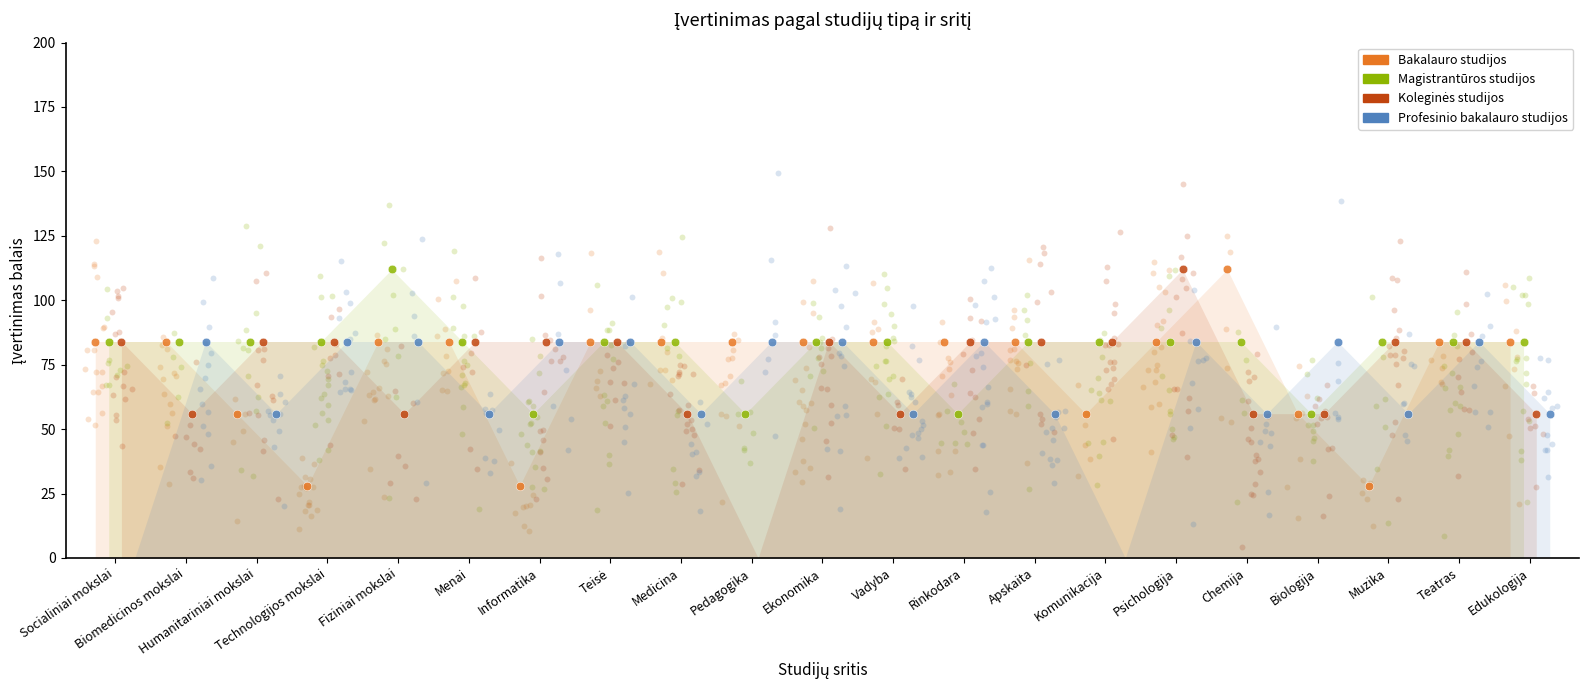

Is the value of Bakalauro studijos at Rinkodara greater than the value of Magistrantūros studijos at Pedagogika?

Yes